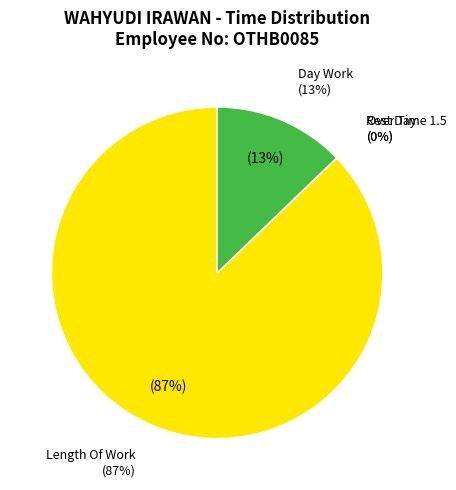

How many slices are in this pie chart?

4